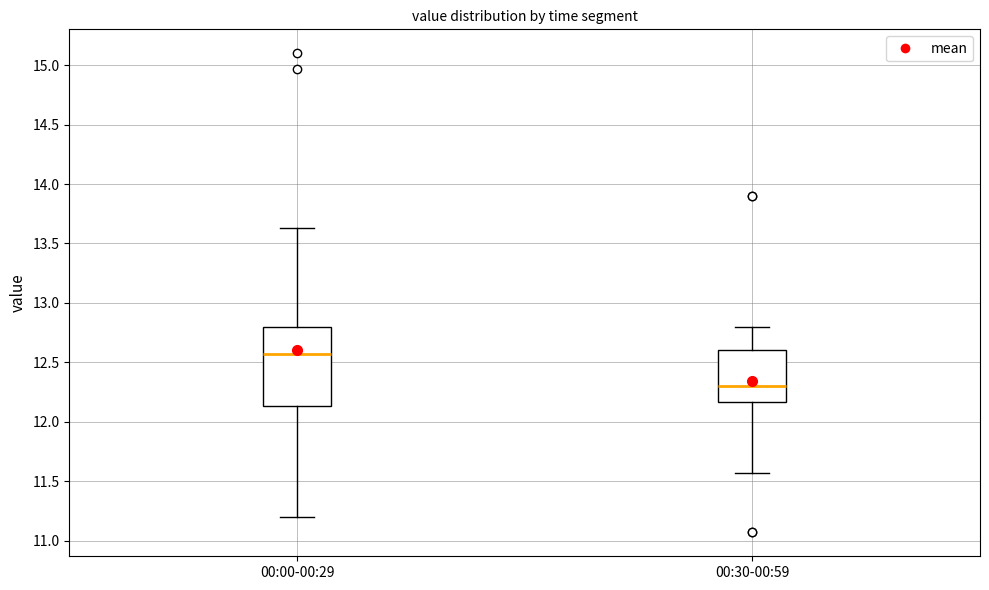

Comparing the boxes themselves (not the whiskers), which one is the tallest?

00:00-00:29